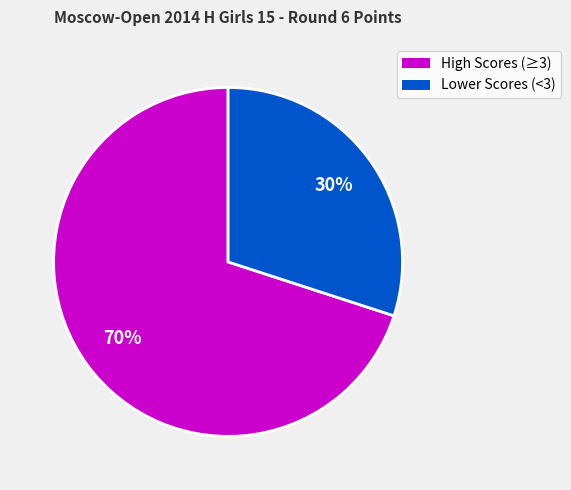

Is there any slice that represents more than half of the pie?

Yes